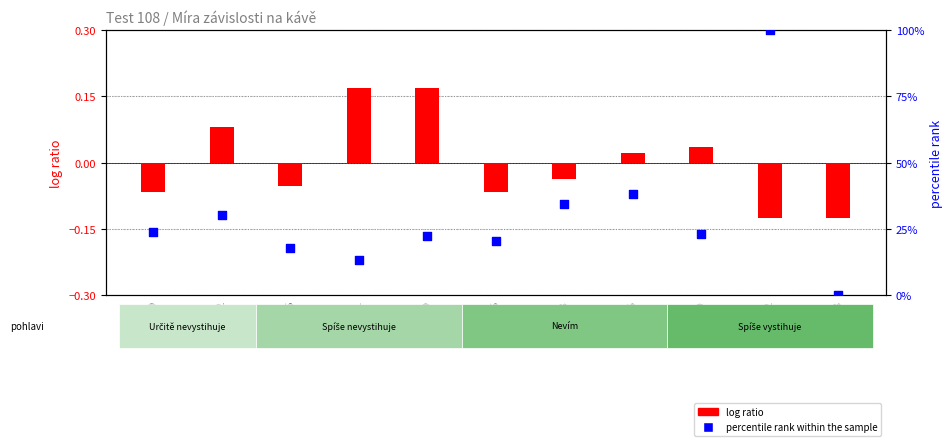

Is the value of percentile rank within the sample at 3186 greater than the value of log ratio at 3209?

Yes